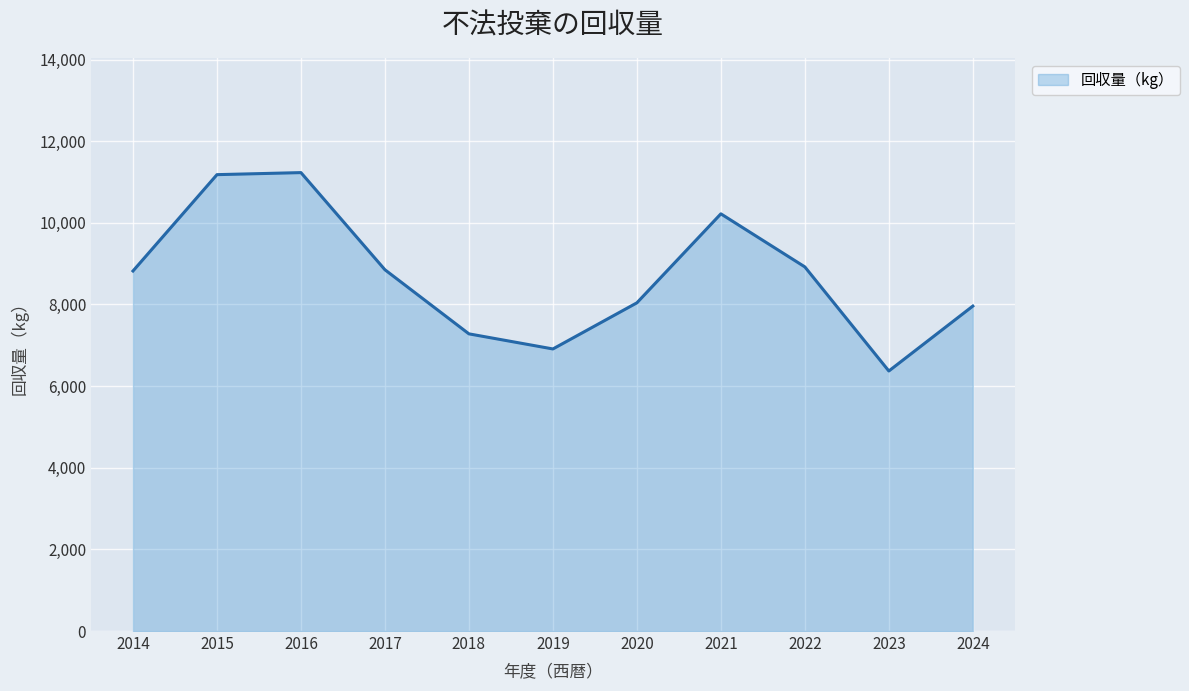

What is the minimum value shown in the chart?

6370